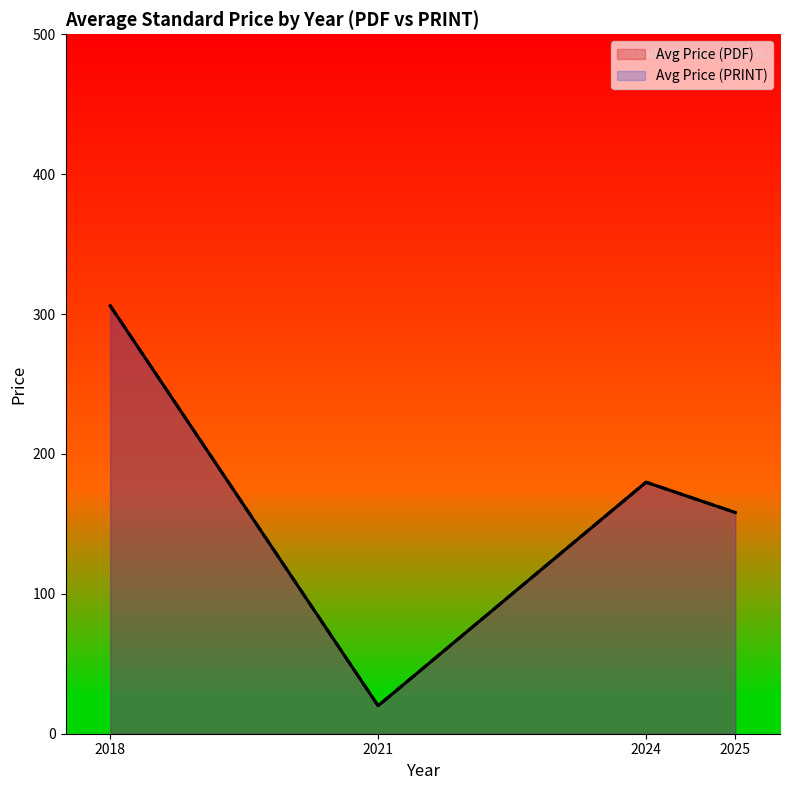

Where is Avg Price (PRINT) nearest to the value 224?

2024